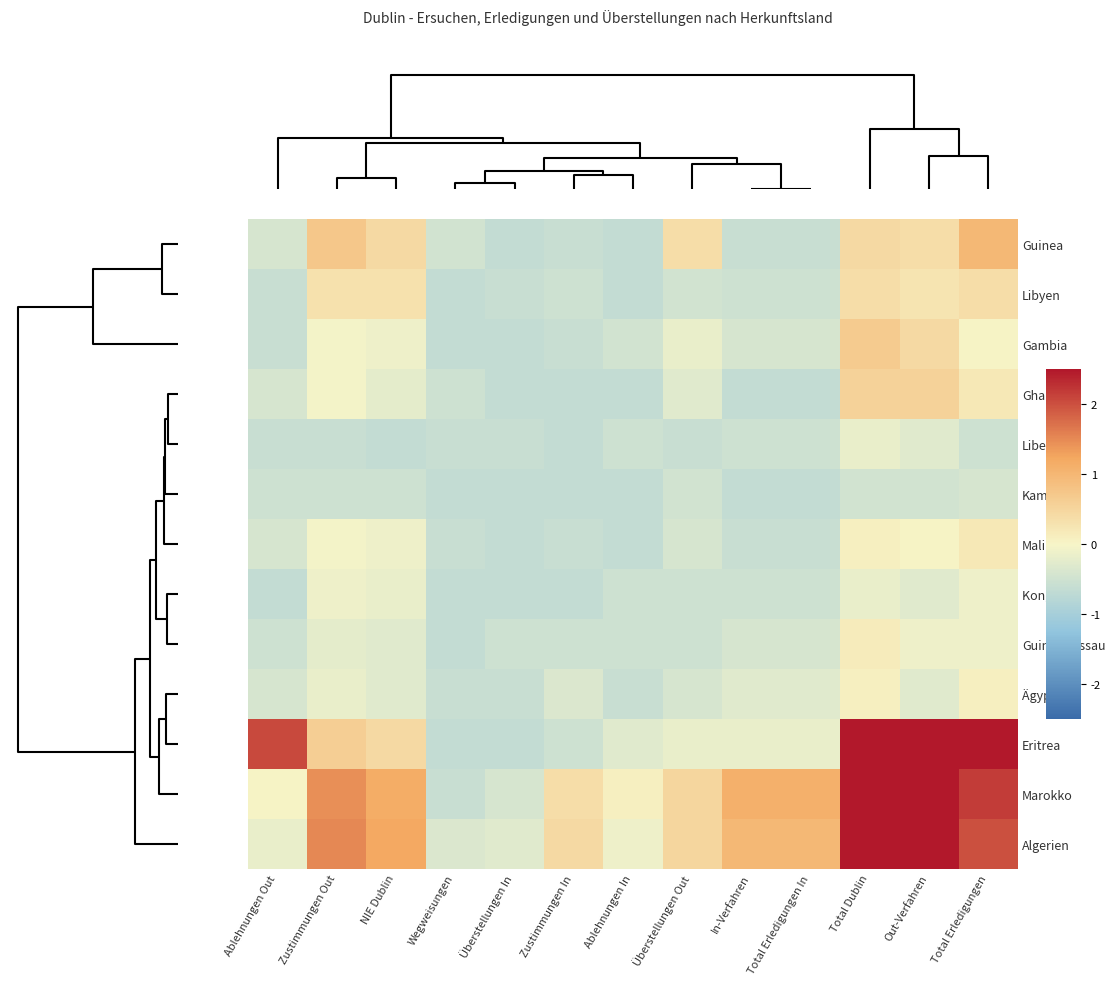

How many distinct data groups are displayed?

13